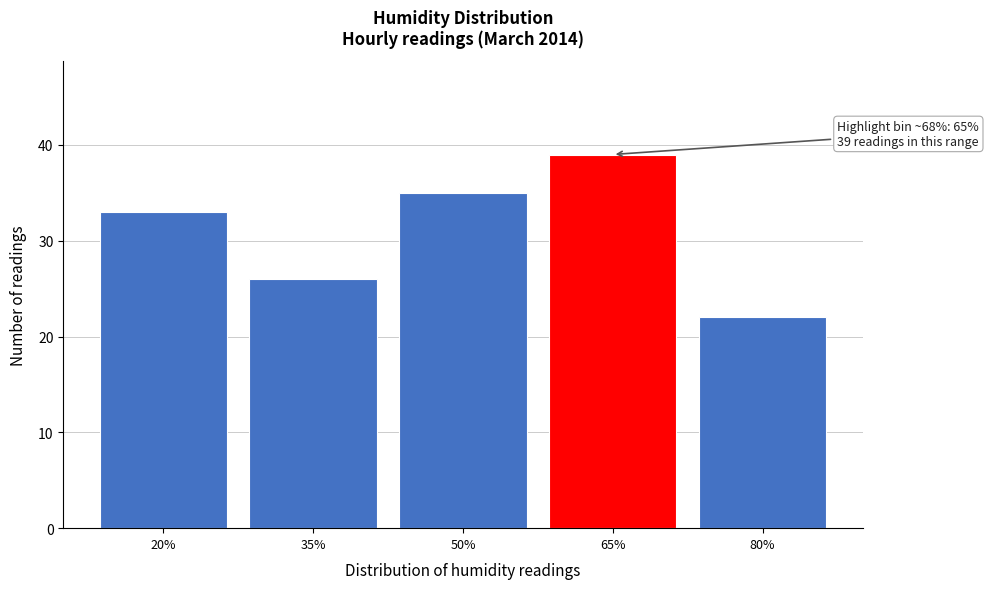

Reading right to left, list all the values displayed in this chart.

22	39	35	26	33